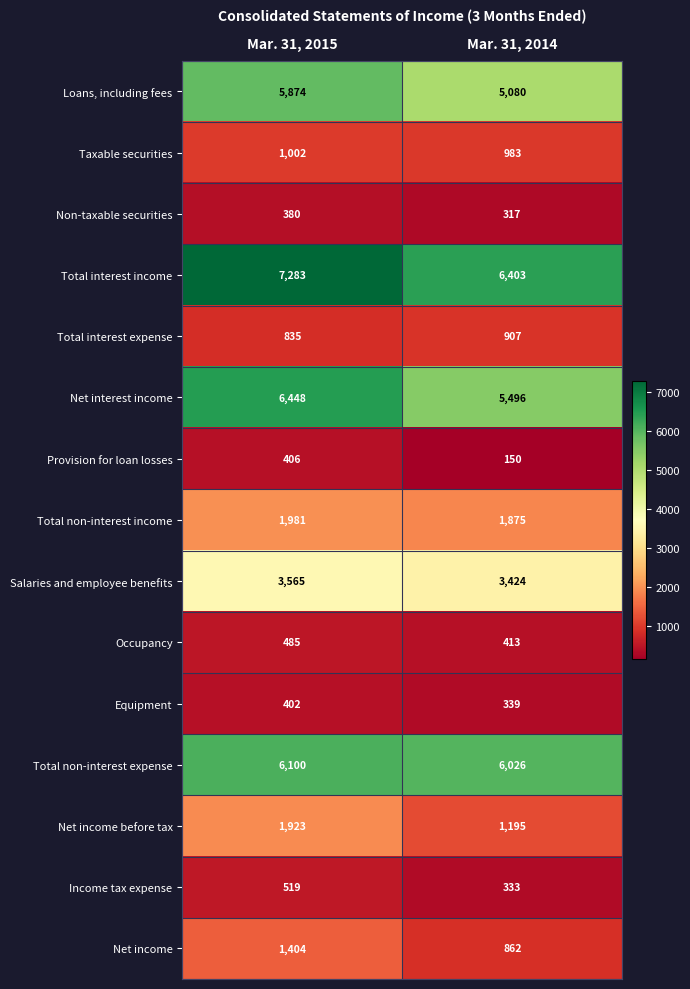

Rank the series by their maximum value, from highest to lowest.

Total interest income, Net interest income, Total non-interest expense, Loans, including fees, Salaries and employee benefits, Total non-interest income, Net income before tax, Net income, Taxable securities, Total interest expense, Income tax expense, Occupancy, Provision for loan losses, Equipment, Non-taxable securities